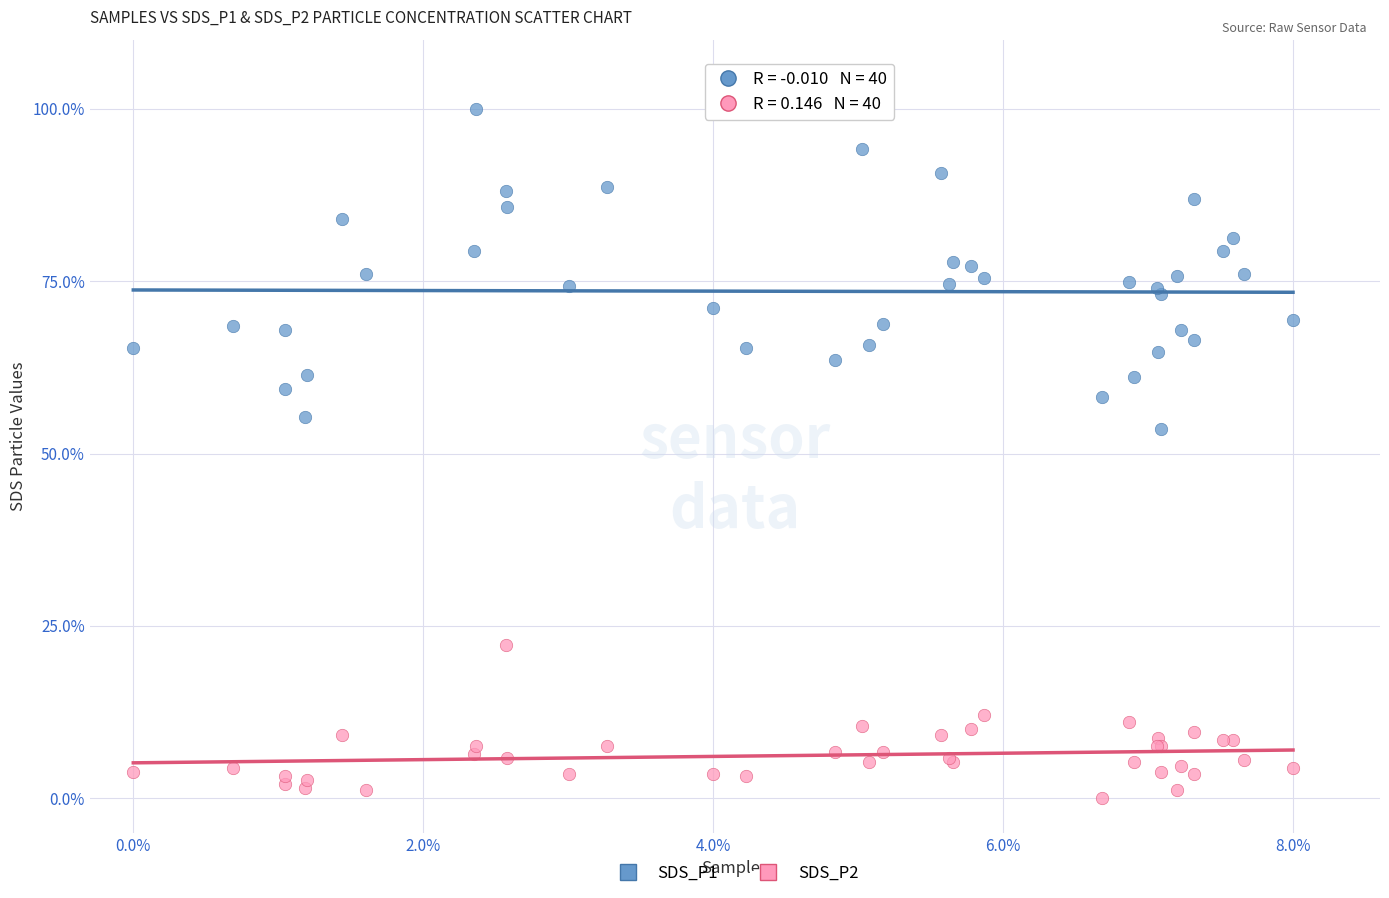

Which series reaches the minimum Y coordinate?

SDS_P2